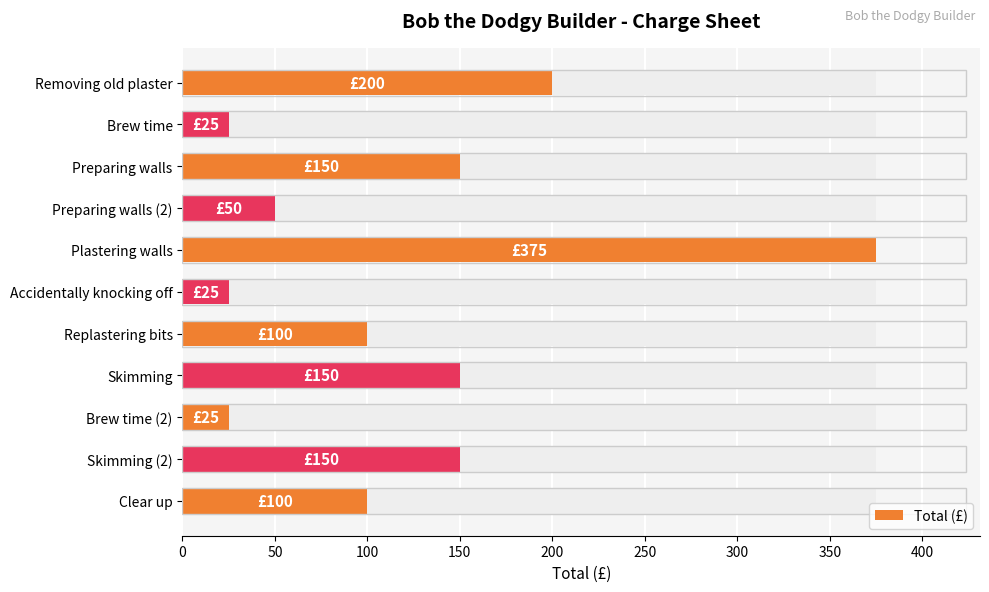

Does the chart contain stacked bars?

No